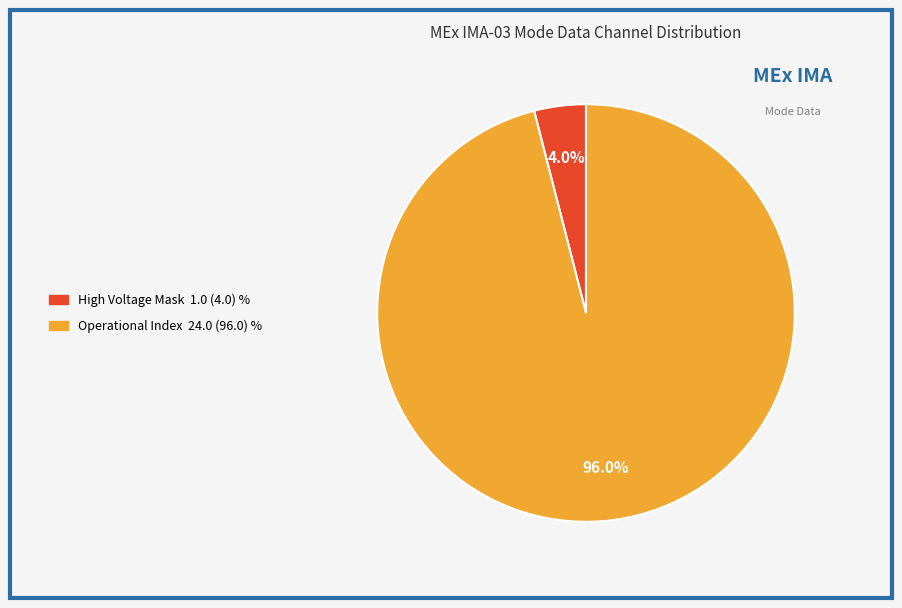

Does any single category account for the majority?

Yes